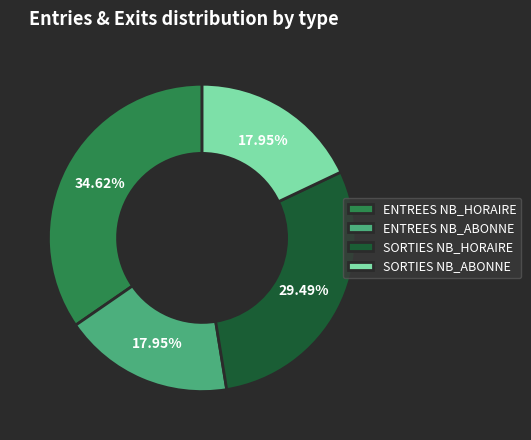

To the nearest percent, what percentage of the pie is ENTREES NB_HORAIRE?

35%